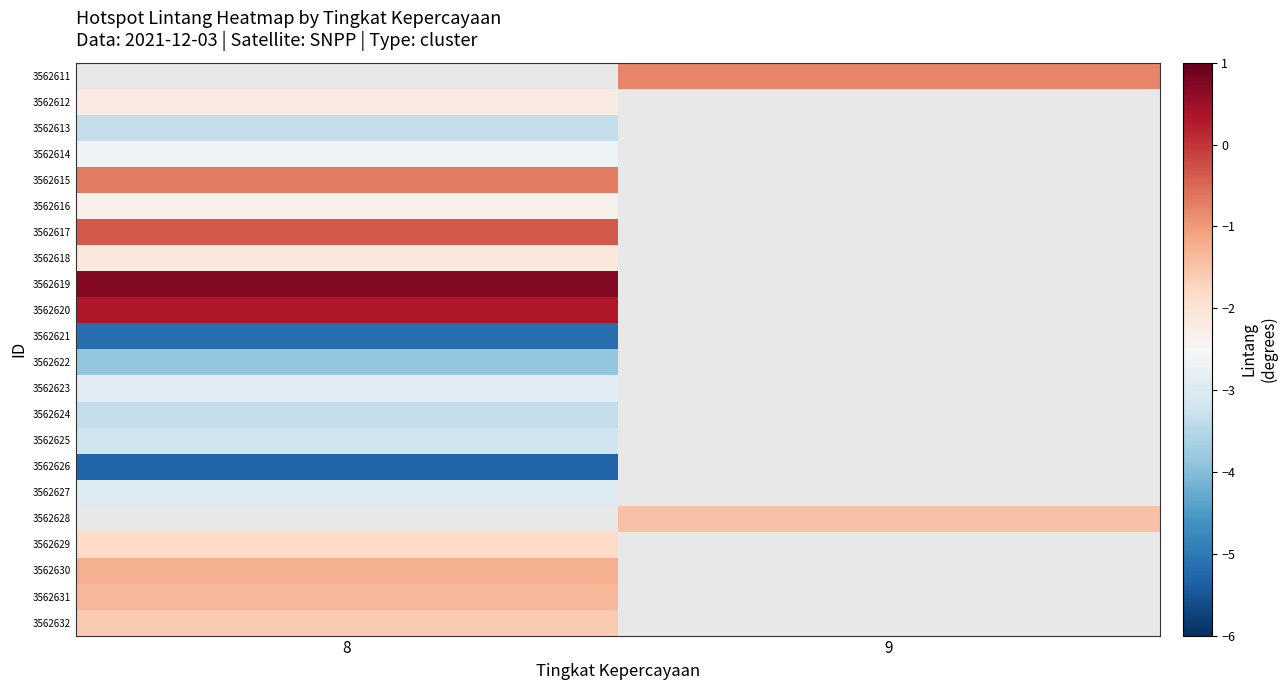

At which category does the chart reach its peak across all series?

8